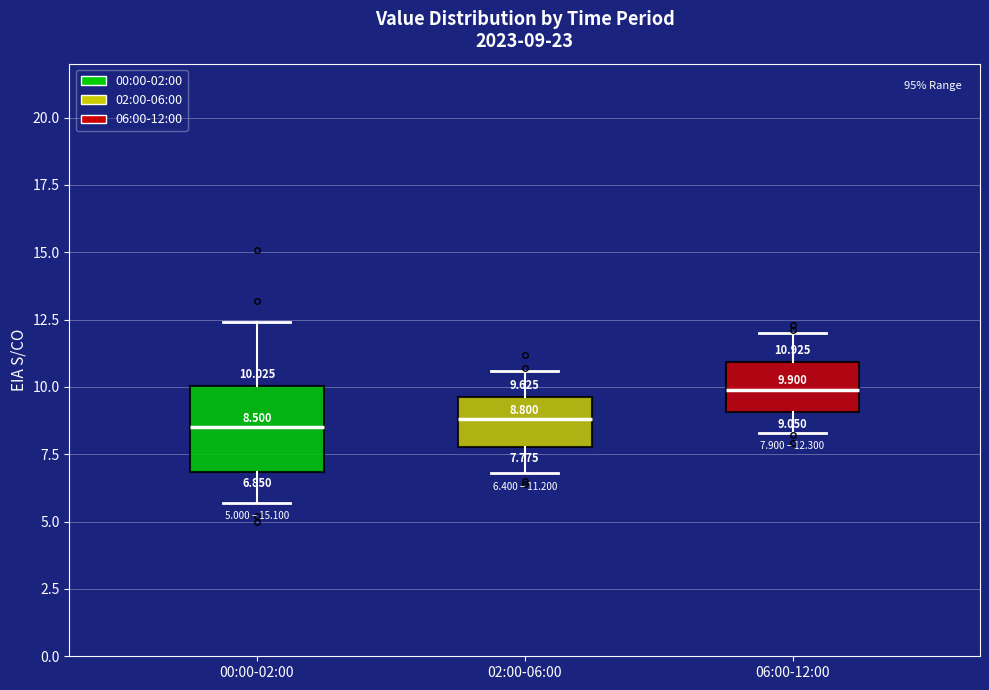

Comparing the boxes themselves (not the whiskers), which one is the tallest?

00:00-02:00